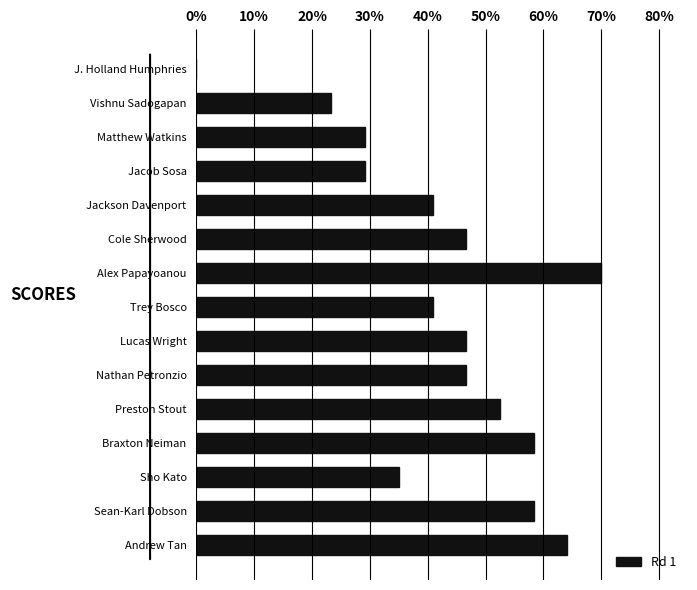

True or false: the data shows 46.7 at Lucas Wright.

True